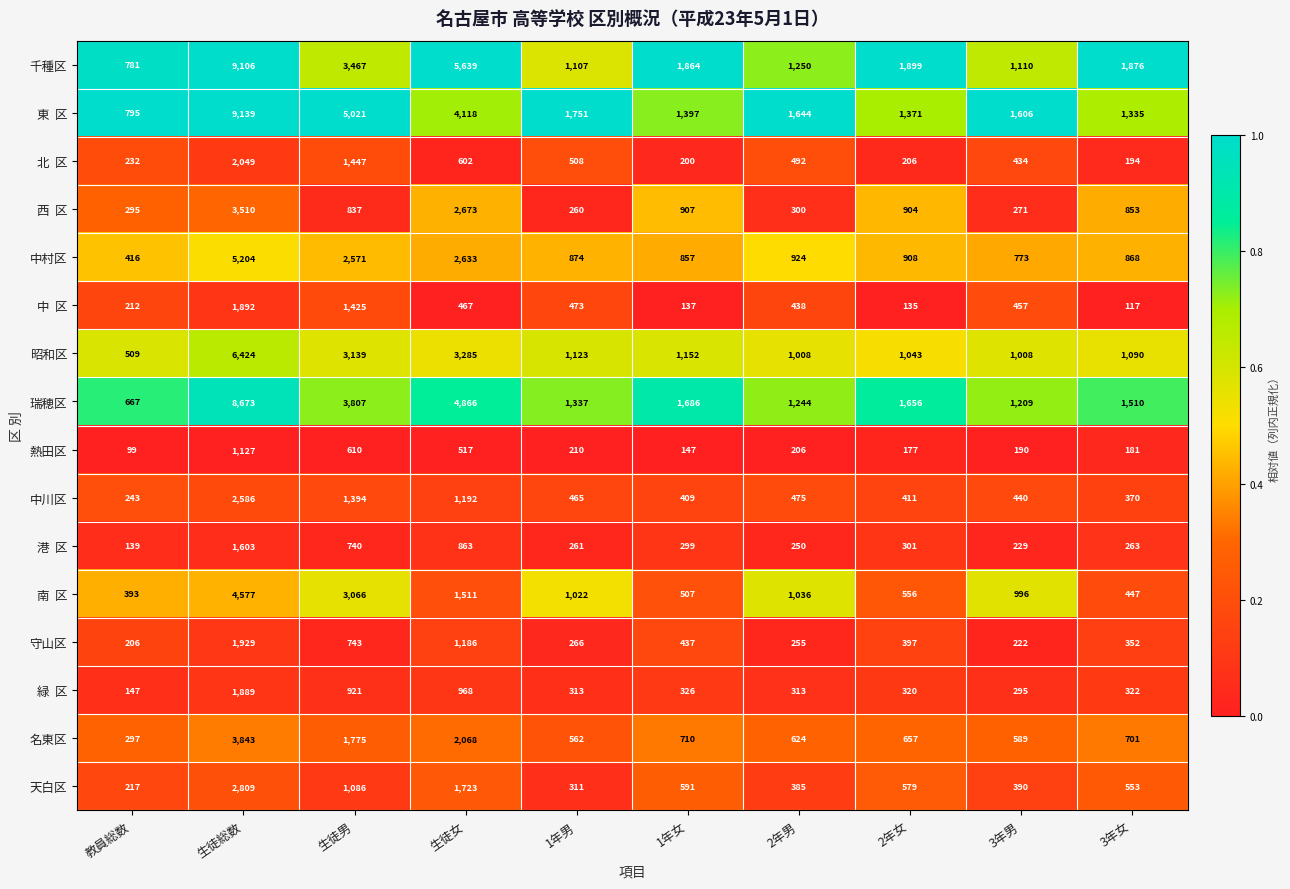

True or false: 昭和区 has a value of 1728 at 1年女.

False